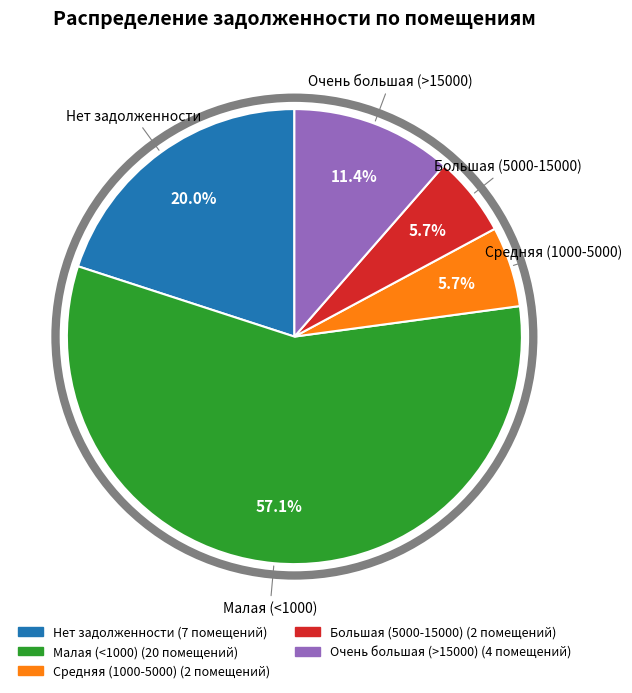

Is there any slice that represents more than half of the pie?

Yes